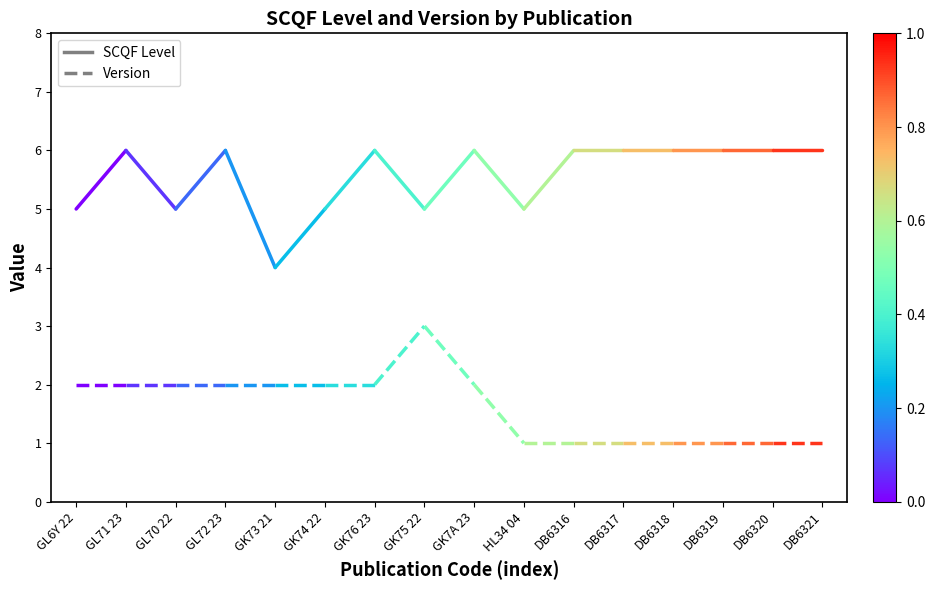

Which series has the largest total across all categories?

SCQF Level